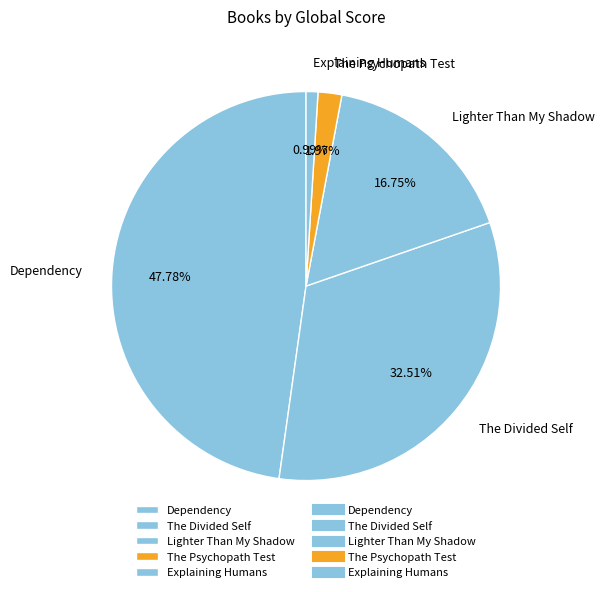

Between The Psychopath Test and Explaining Humans, which is larger?

The Psychopath Test